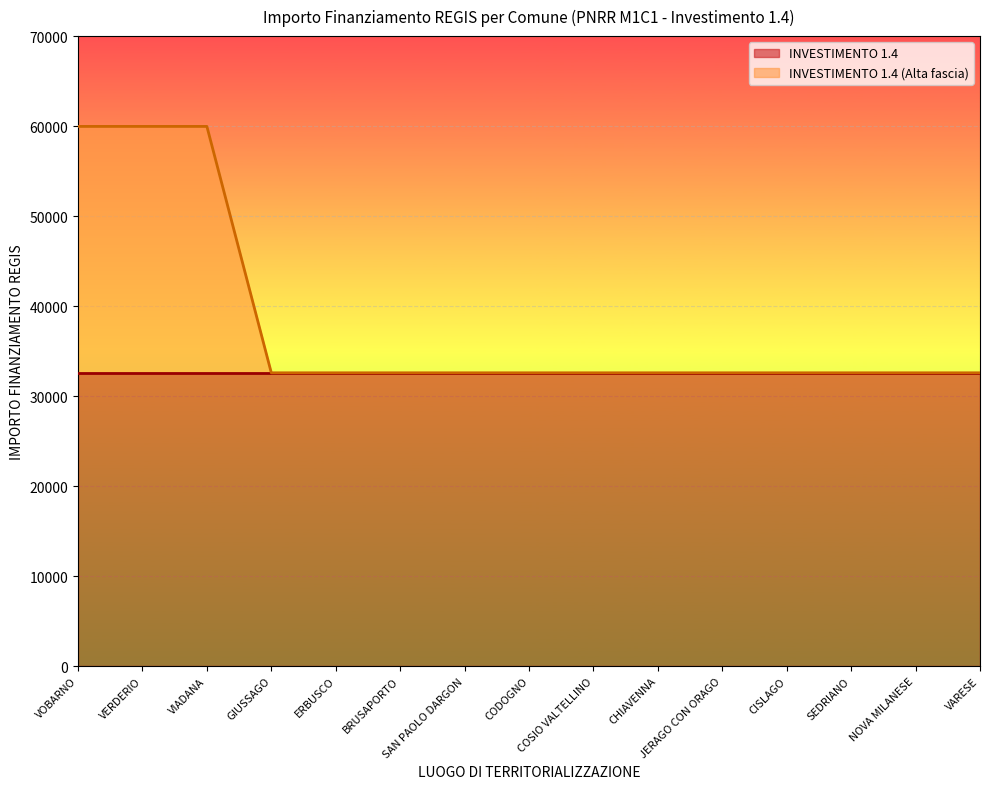

Count the number of values greater than 32589.

3